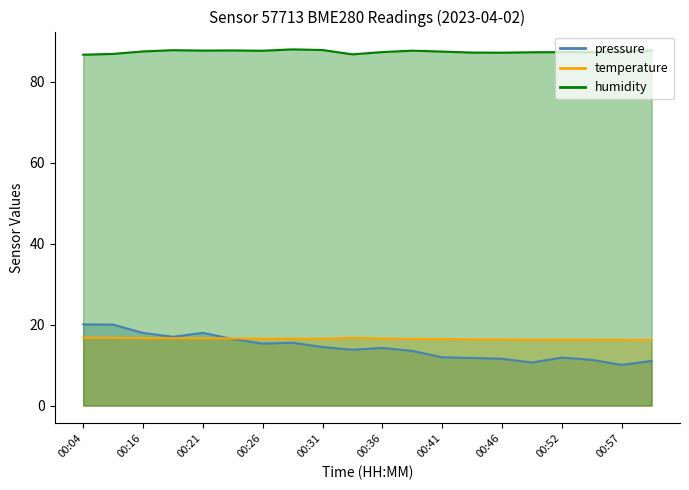

Rank the categories by pressure value from lowest to highest.

00:57, 00:49, 00:59, 00:54, 00:46, 00:44, 00:52, 00:41, 00:39, 00:34, 00:36, 00:31, 00:26, 00:29, 00:24, 00:19, 00:16, 00:21, 00:06, 00:04